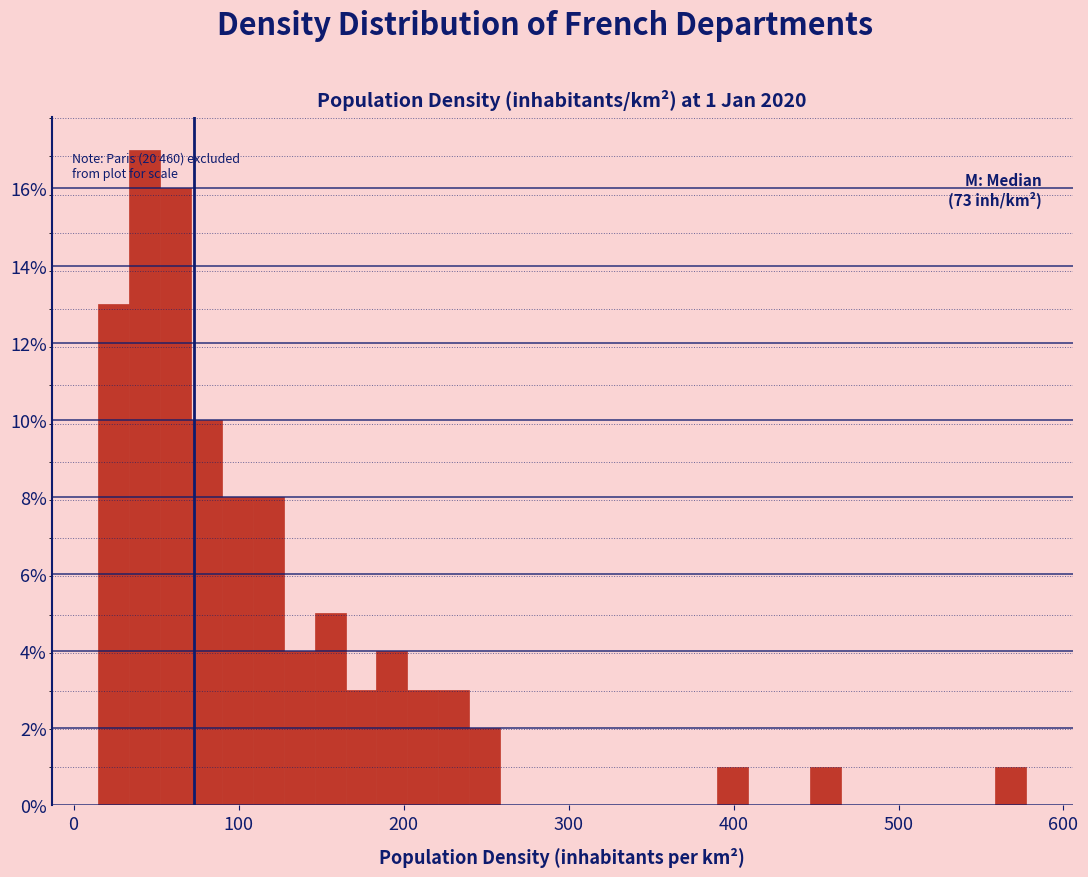

Around what value on the x-axis is the tallest bar? Give the approximate position of its centre, as read against the axis.

40